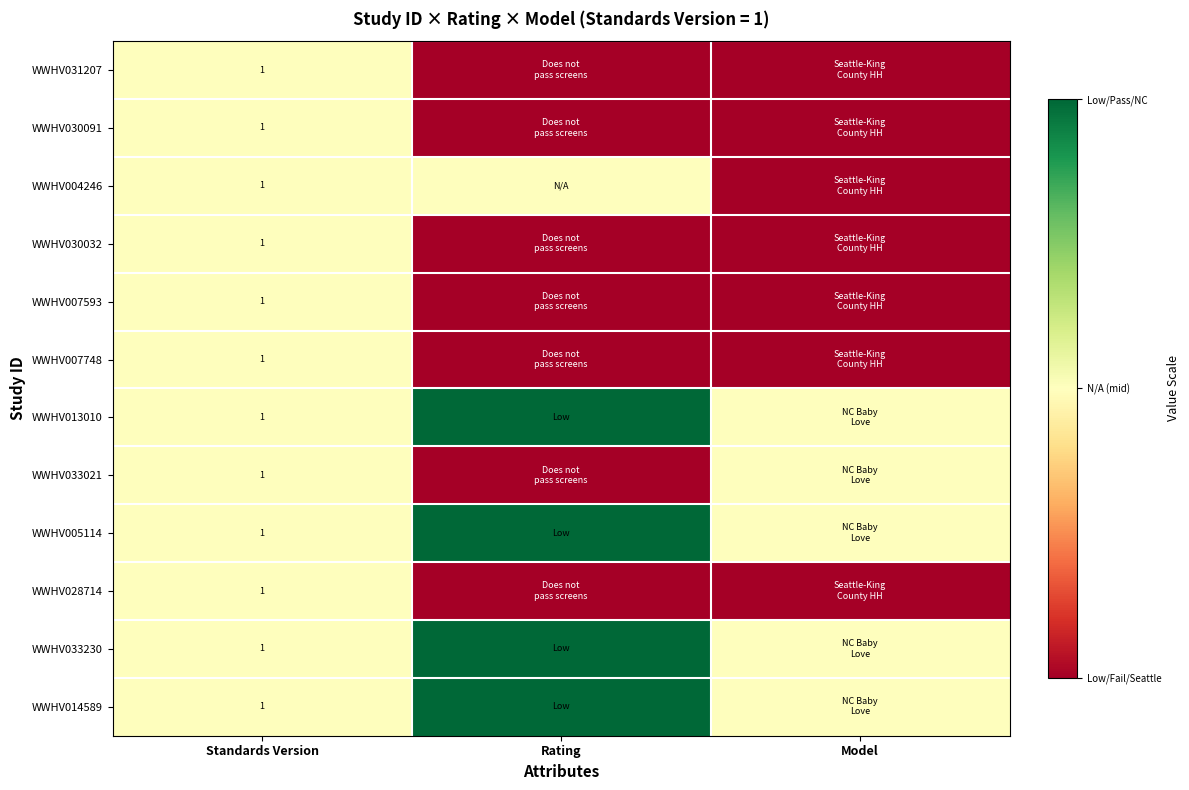

What is the total value across all series at Rating?

9